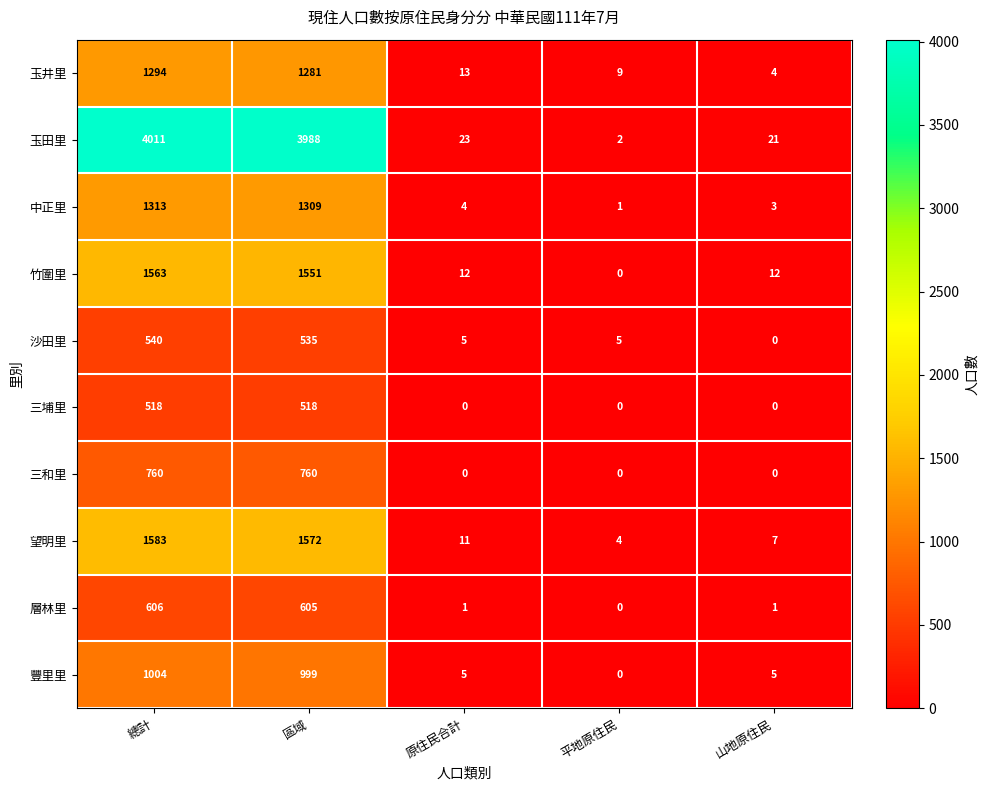

True or false: 三埔里 has a value of -195 at 原住民合計.

False